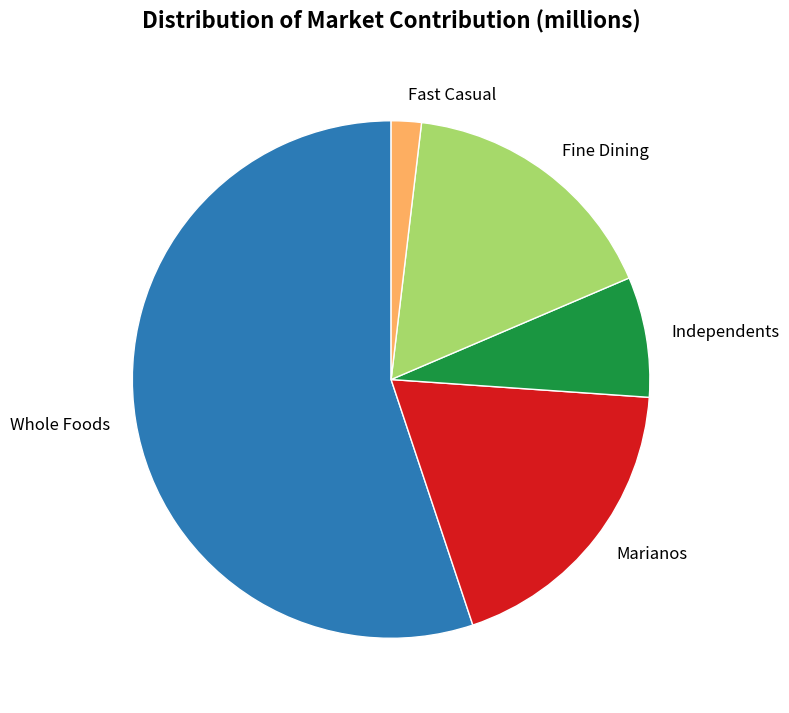

What is the largest slice in the pie chart?

Whole Foods